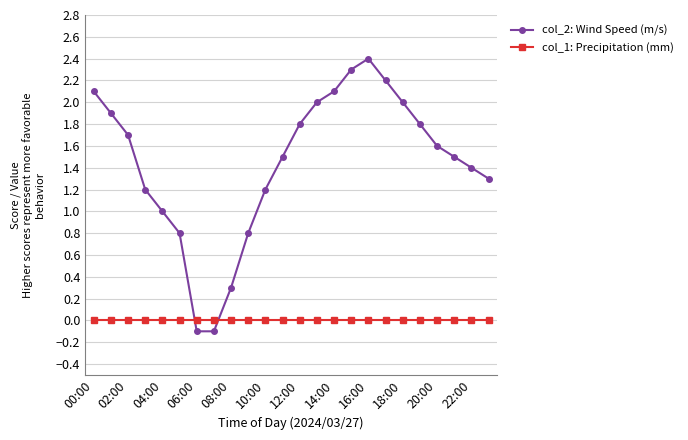

What is the maximum value shown in the chart?

2.4